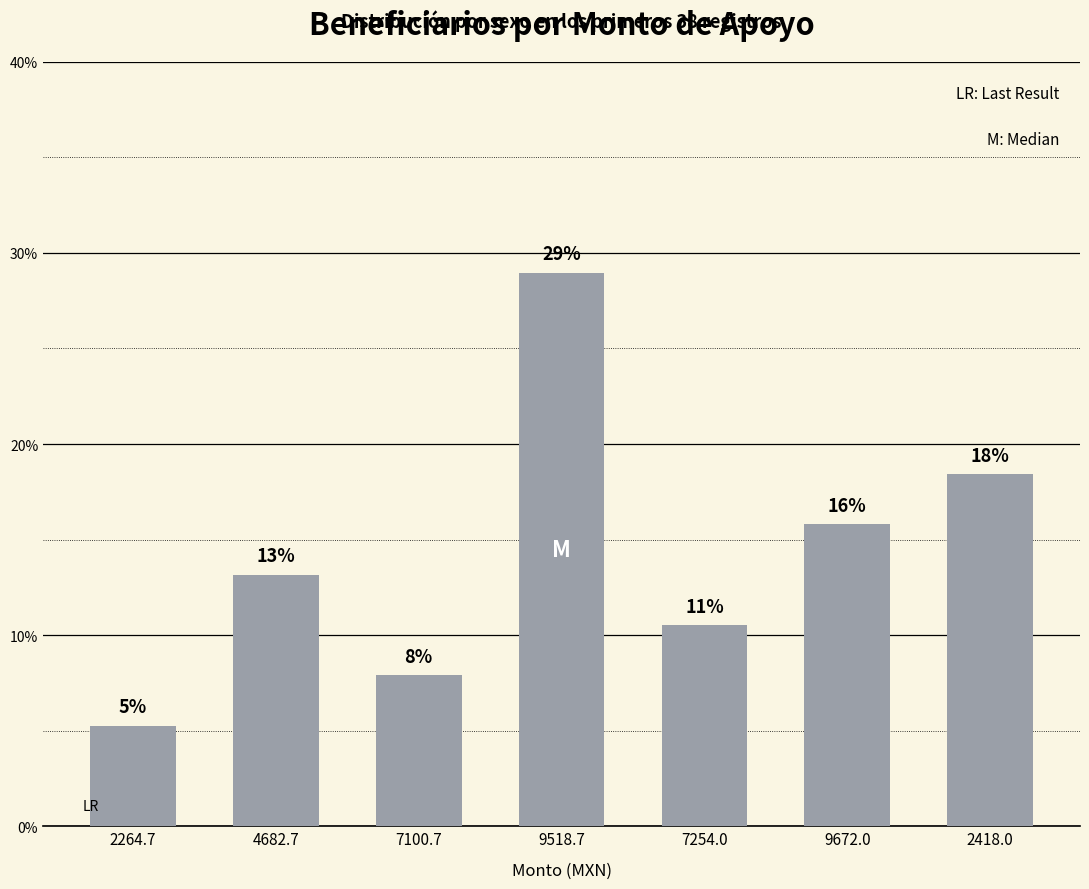

Are the bars grouped side by side (vs. stacked)?

No